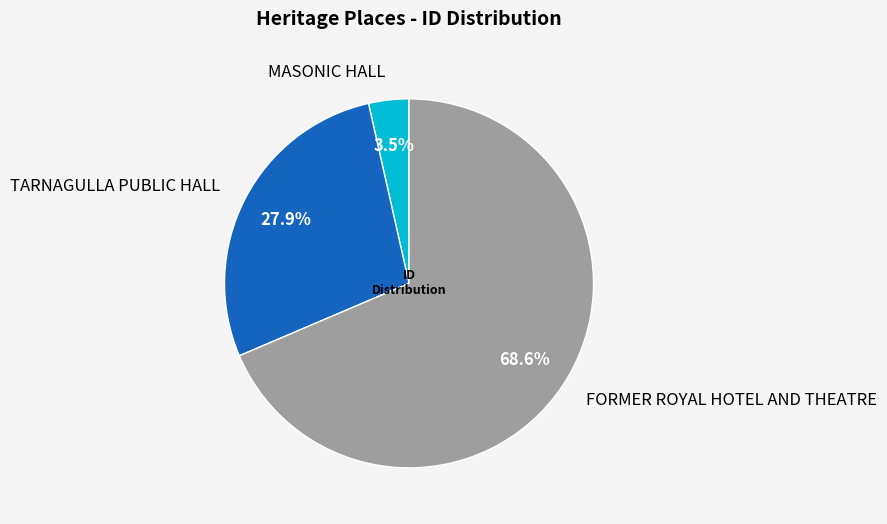

Approximately how many times larger is the value at TARNAGULLA PUBLIC HALL compared to FORMER ROYAL HOTEL AND THEATRE?

0.4